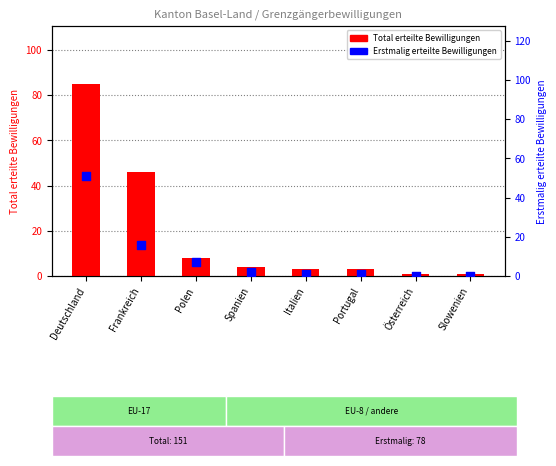

At how many categories does at least one series exceed 37?

2